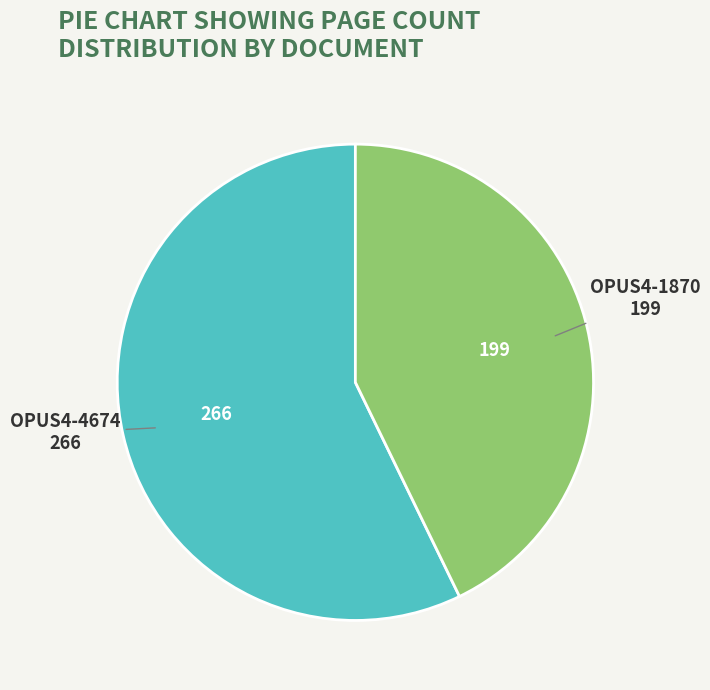

Approximately how many times larger is the value at OPUS4-1870 compared to OPUS4-4674?

0.7